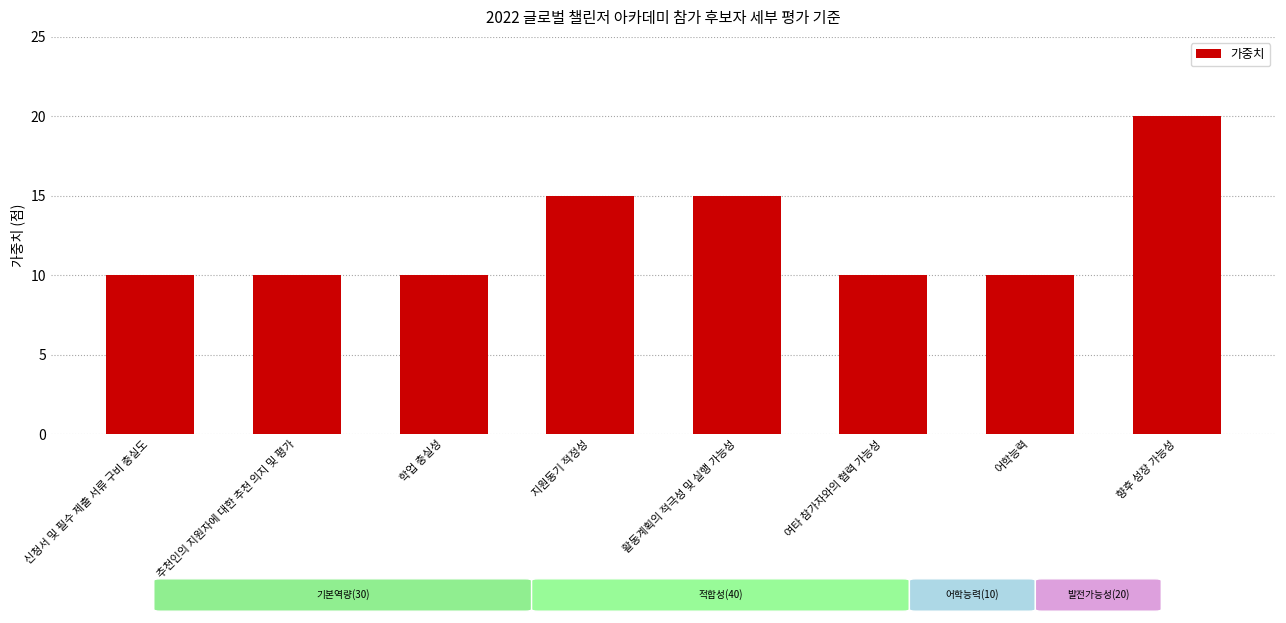

Does the chart contain any negative values?

No